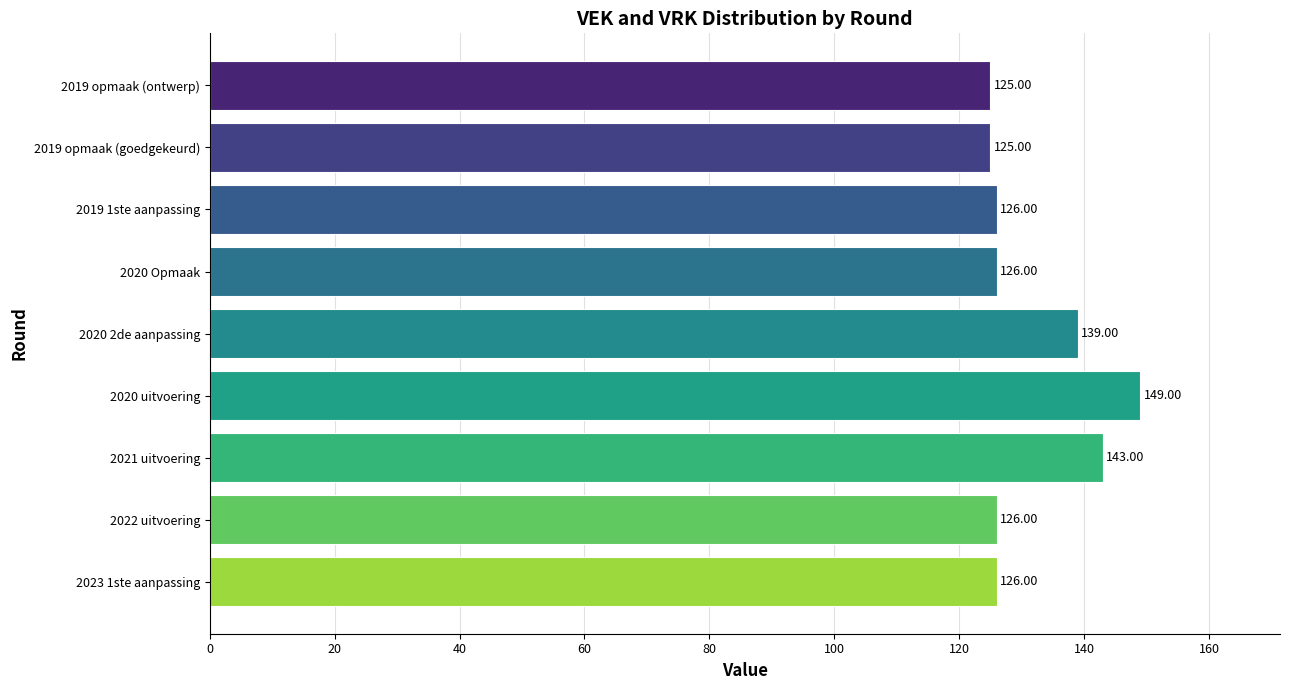

What is the ratio of the value at 2019 1ste aanpassing to the value at 2023 1ste aanpassing?

1.0